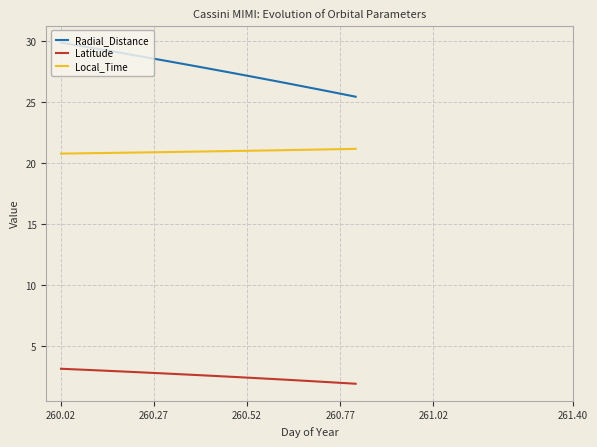

List the series in order of their overall mean, lowest first.

Latitude, Local_Time, Radial_Distance